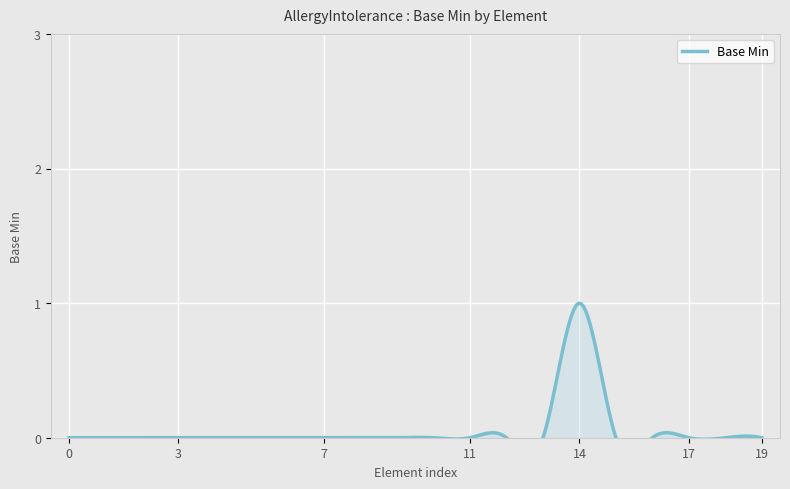

How many series are shown in this chart?

1